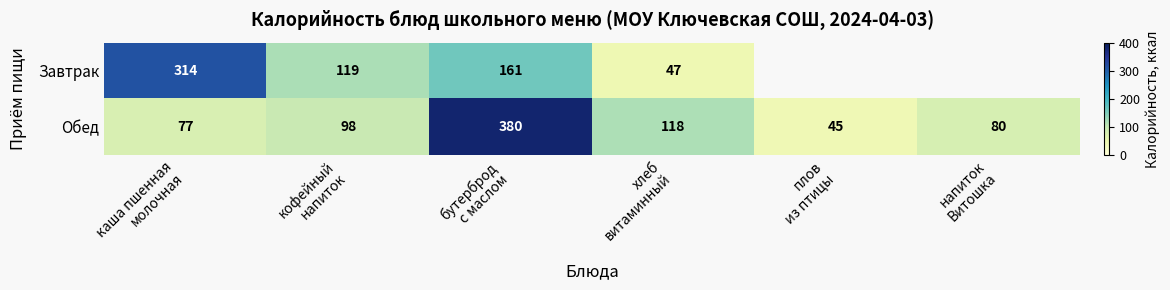

Which label corresponds to the largest value in the chart?

бутерброд
с маслом